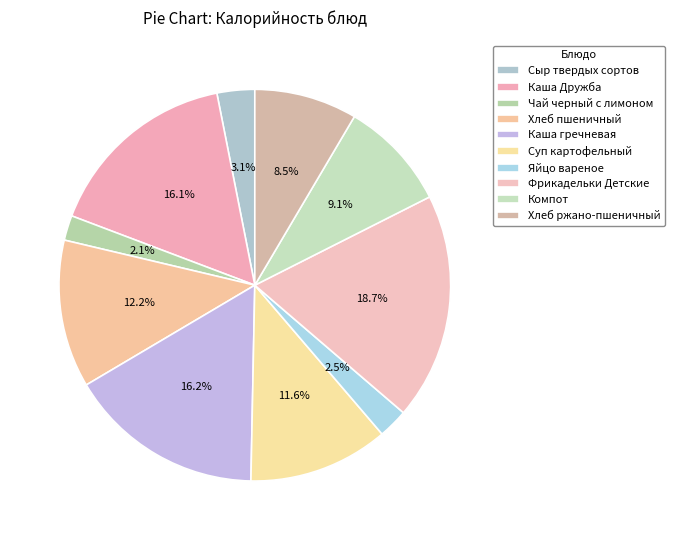

To the nearest percent, what portion does Хлеб ржано-пшеничный represent?

8%